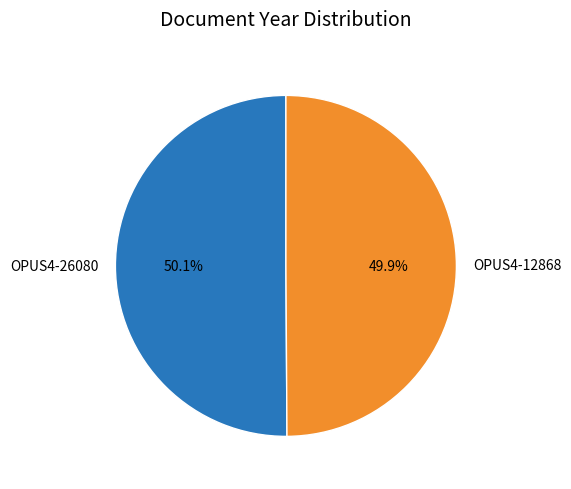

The OPUS4-26080 slice represents 50% of the pie. True or false?

True